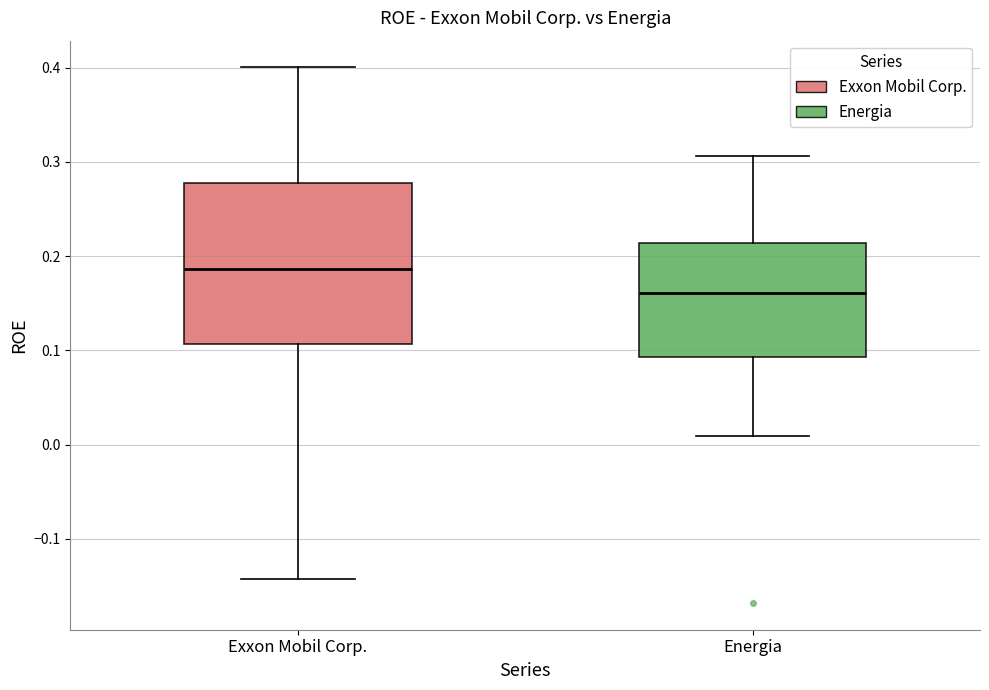

Where is the lower edge of the box for Energia on the y-axis? The values are not printed on the chart, so give them approximately, as read against the axis.

0.09